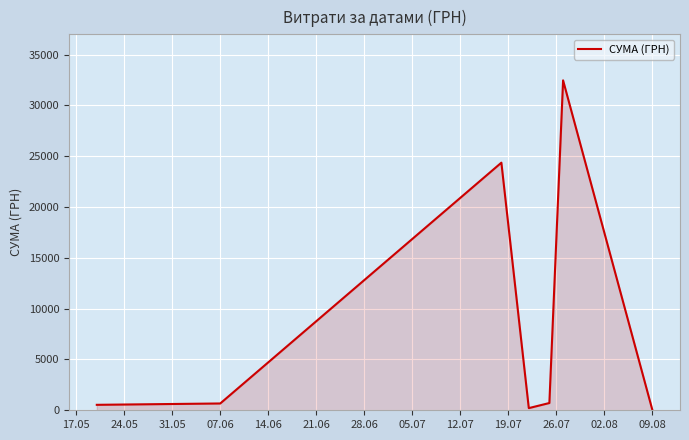

True or false: there are more than 2 points higher than both neighbors.

False